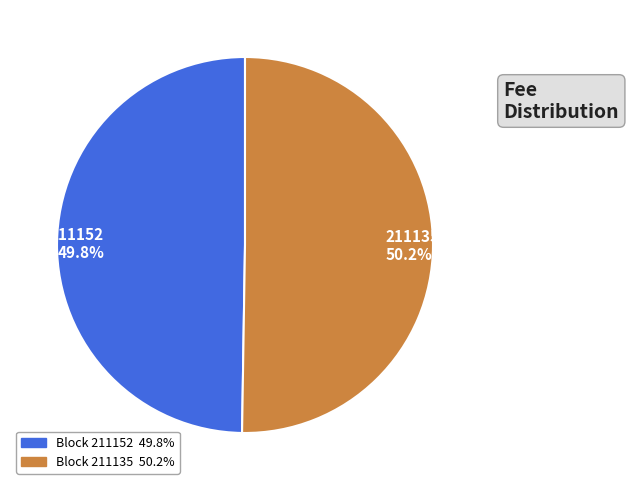

The 211135 slice represents 63% of the pie. True or false?

False